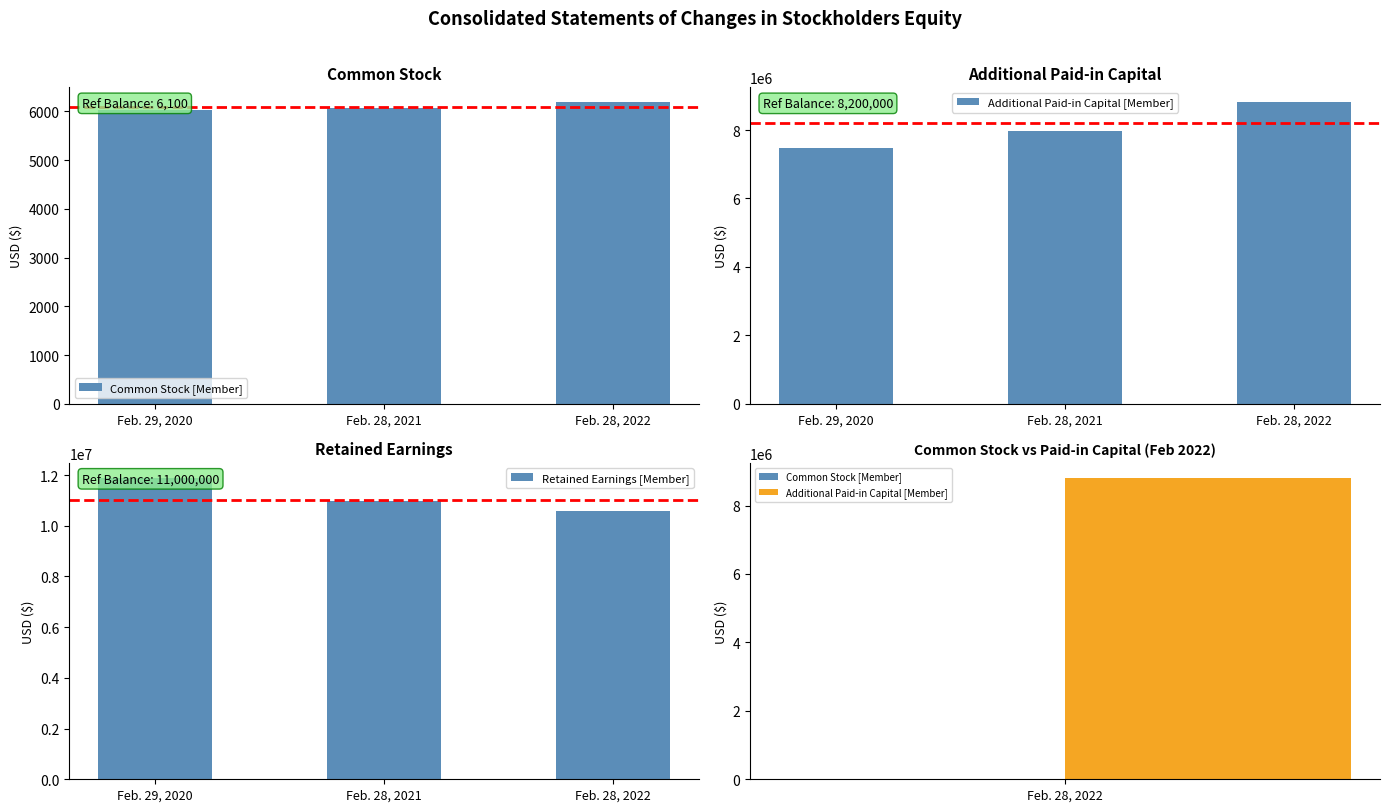

What is the greatest value displayed?

11889560